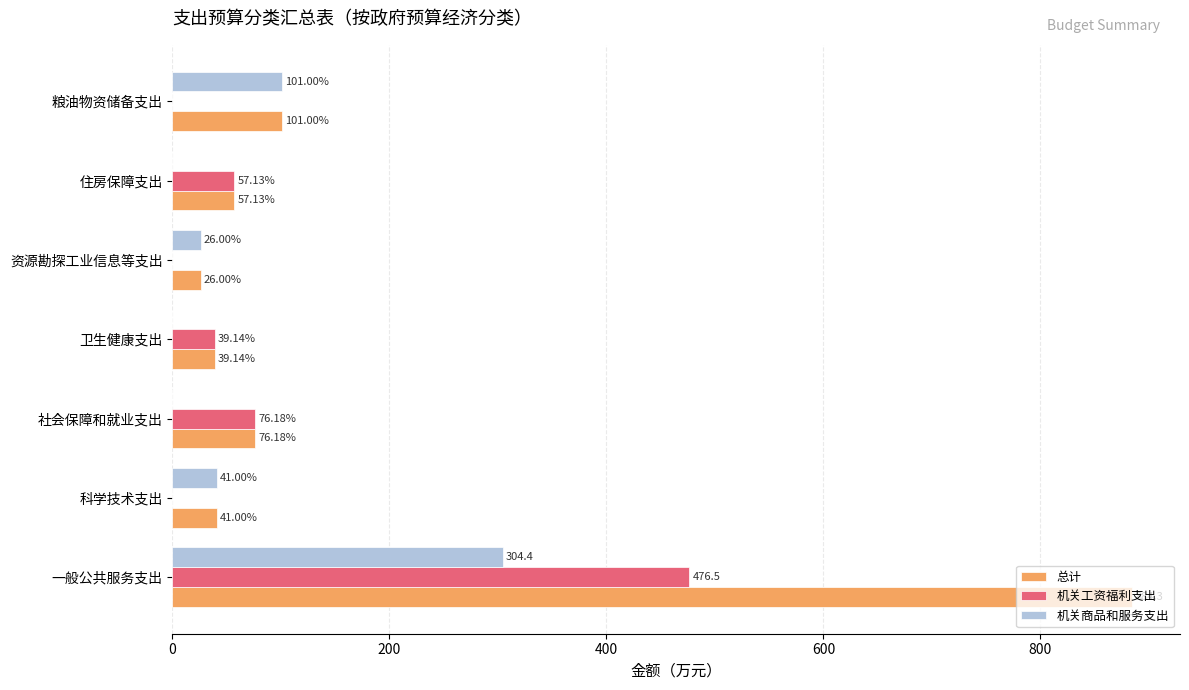

At which label is 机关工资福利支出 closest to 238?

社会保障和就业支出